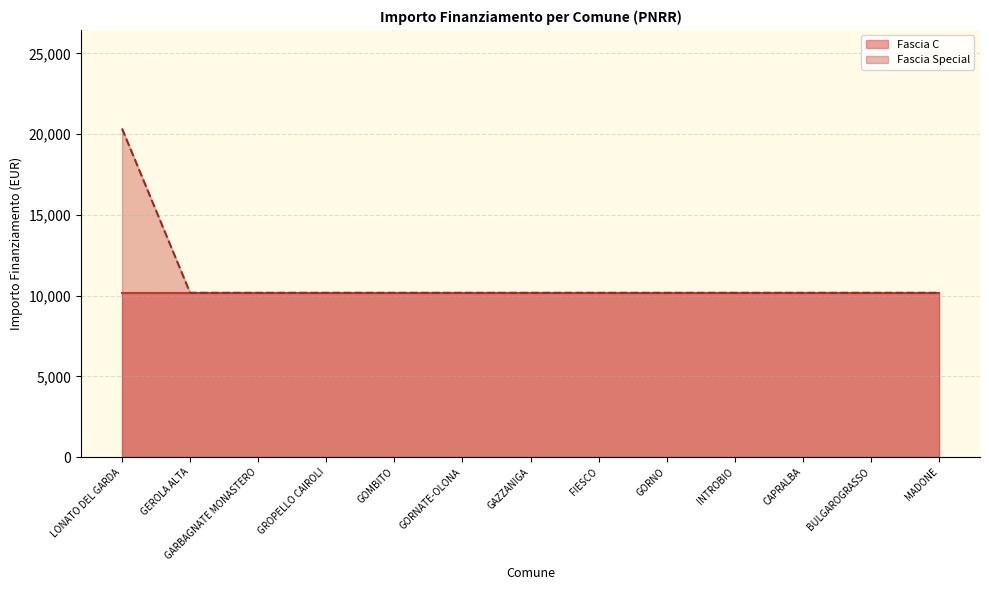

Count the number of categories in the chart.

13